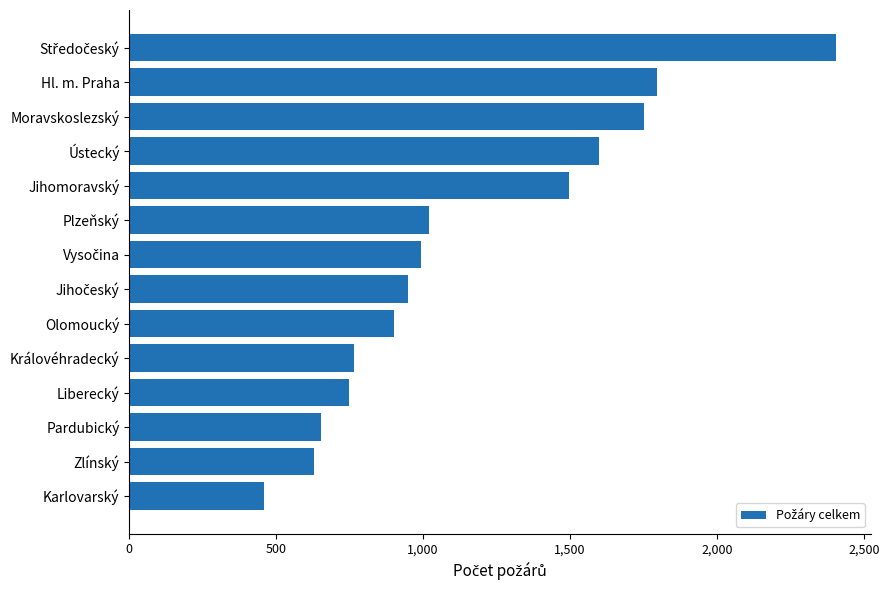

True or false: the data shows 1598 at Ústecký.

True